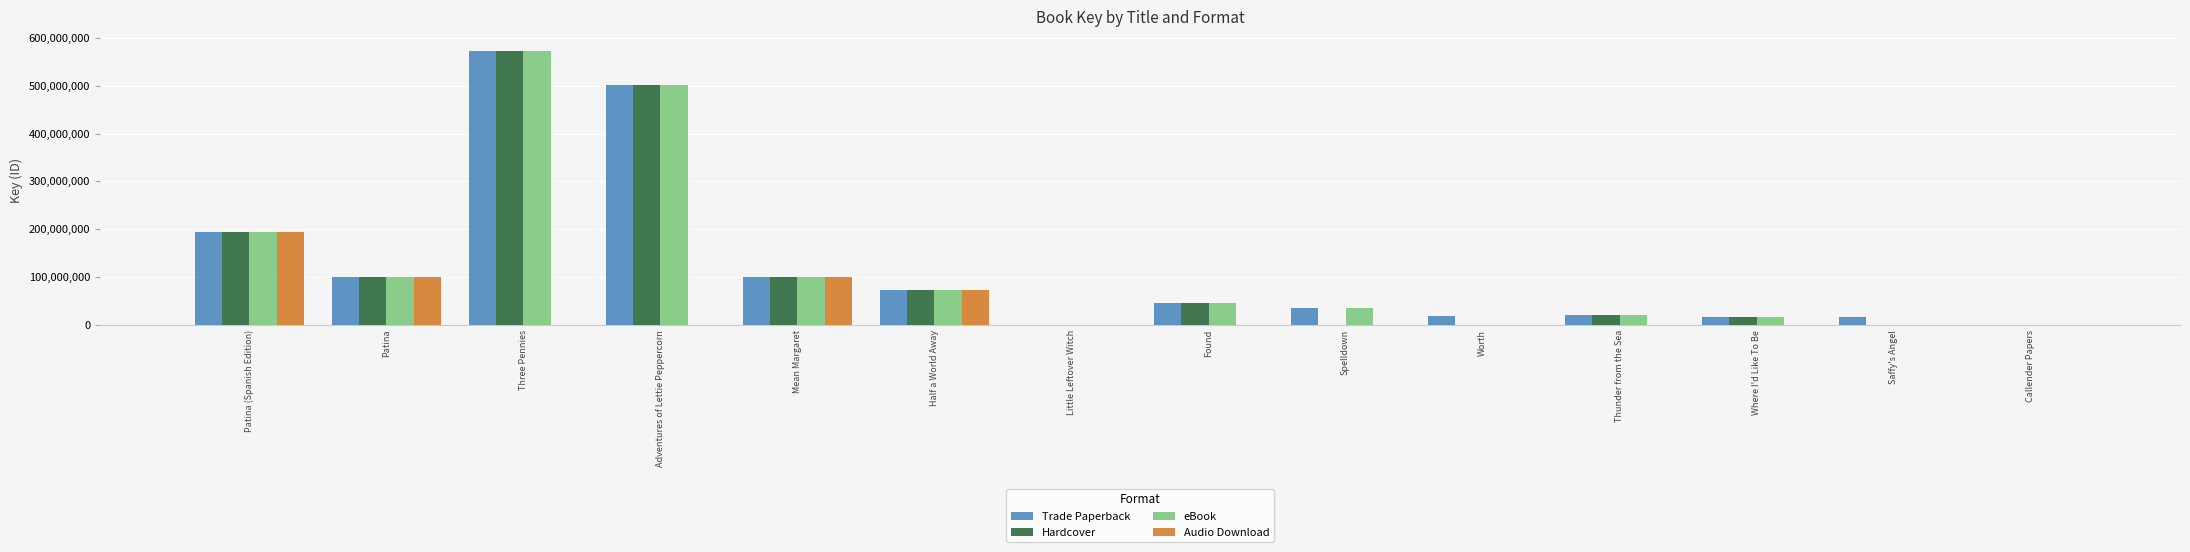

True or false: Audio Download has a value of -81338796 at Spelldown.

False